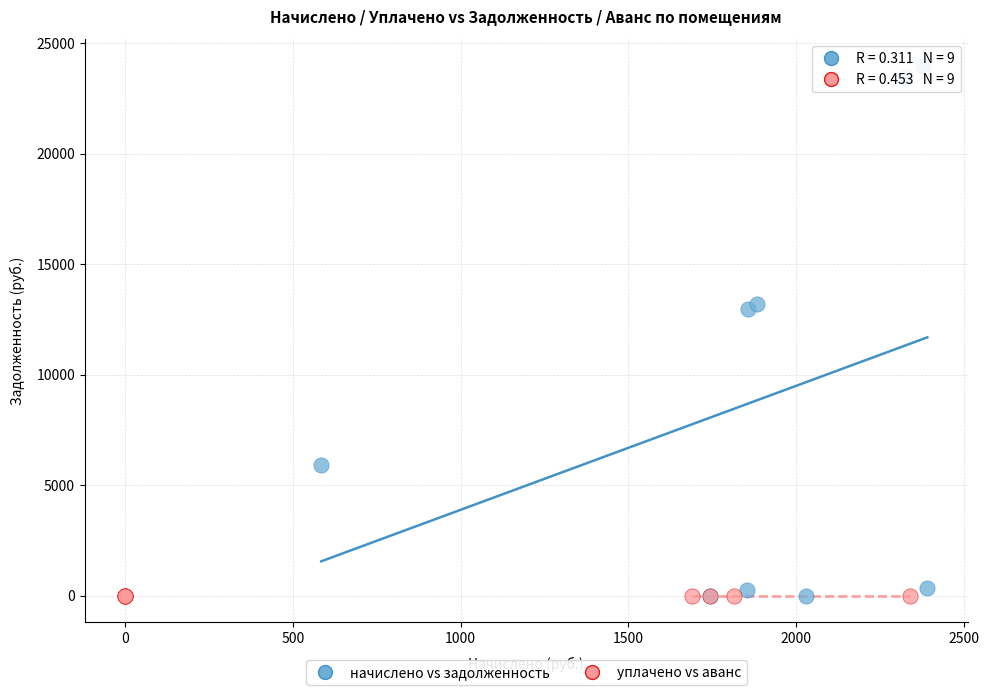

Which series contains the highest Y value?

начислено vs задолженность